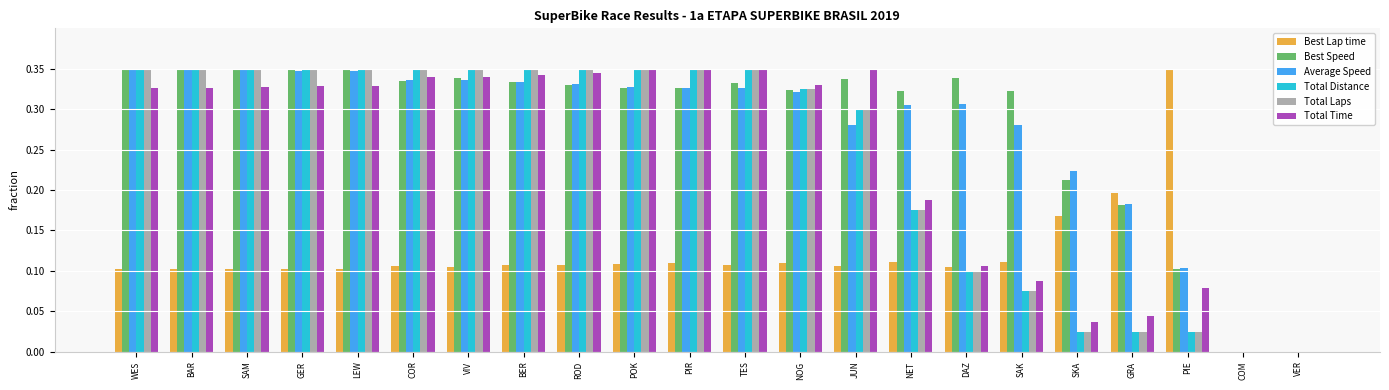

Is it true that Best Lap time equals 0.3 at GRA?

False